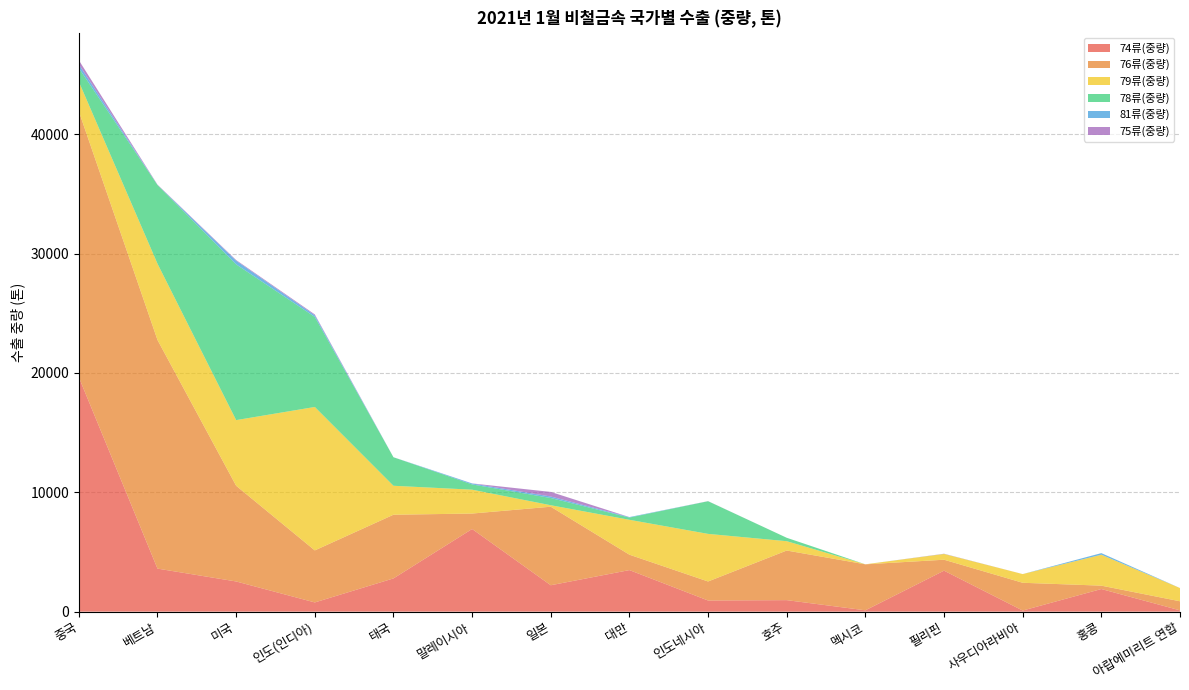

Reading left to right, list all the values displayed in this chart.

74류(중량): 19642	3606	2529	772	2784	6925	2212	3482	933	964	112	3433	92	1895	108
76류(중량): 22277	19158	8019	4359	5336	1295	6580	1290	1594	4157	3852	918	2327	283	760
79류(중량): 2484	6389	5500	12019	2427	1999	124	2924	3989	782	2	482	729	2589	1108
78류(중량): 1139	6594	13050	7545	2389	442	606	187	2737	286	0	5	0	4	0
81류(중량): 316	6	307	137	1	78	125	41	0	0	0	0	0	131	0
75류(중량): 346	26	56	74	2	6	385	0	7	0	0	15	0	1	2